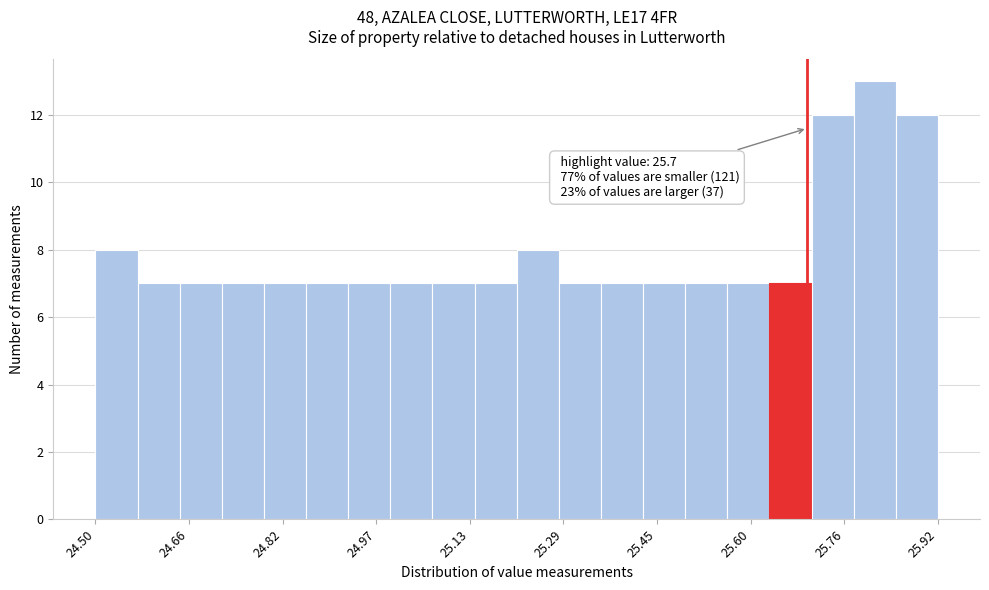

Read against the x-axis, roughly where is the centre of the tallest bar?

25.82